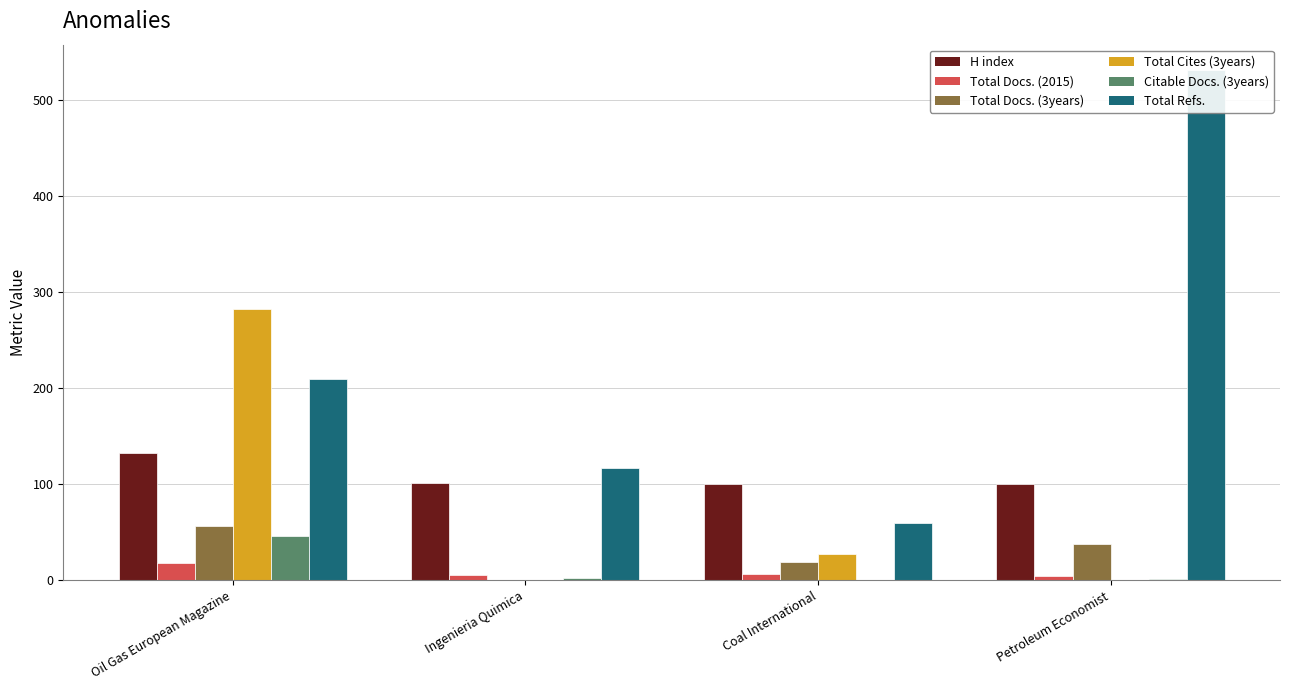

Reading left to right, transcribe all the data shown in this chart.

H index: Oil Gas European Magazine=132	Ingenieria Quimica=101	Coal International=100	Petroleum Economist=100
Total Docs. (2015): Oil Gas European Magazine=18	Ingenieria Quimica=6	Coal International=7	Petroleum Economist=4
Total Docs. (3years): Oil Gas European Magazine=56	Ingenieria Quimica=0	Coal International=19	Petroleum Economist=38
Total Cites (3years): Oil Gas European Magazine=282	Ingenieria Quimica=0	Coal International=27	Petroleum Economist=0
Citable Docs. (3years): Oil Gas European Magazine=46	Ingenieria Quimica=2	Coal International=0	Petroleum Economist=1
Total Refs.: Oil Gas European Magazine=209	Ingenieria Quimica=117	Coal International=60	Petroleum Economist=531